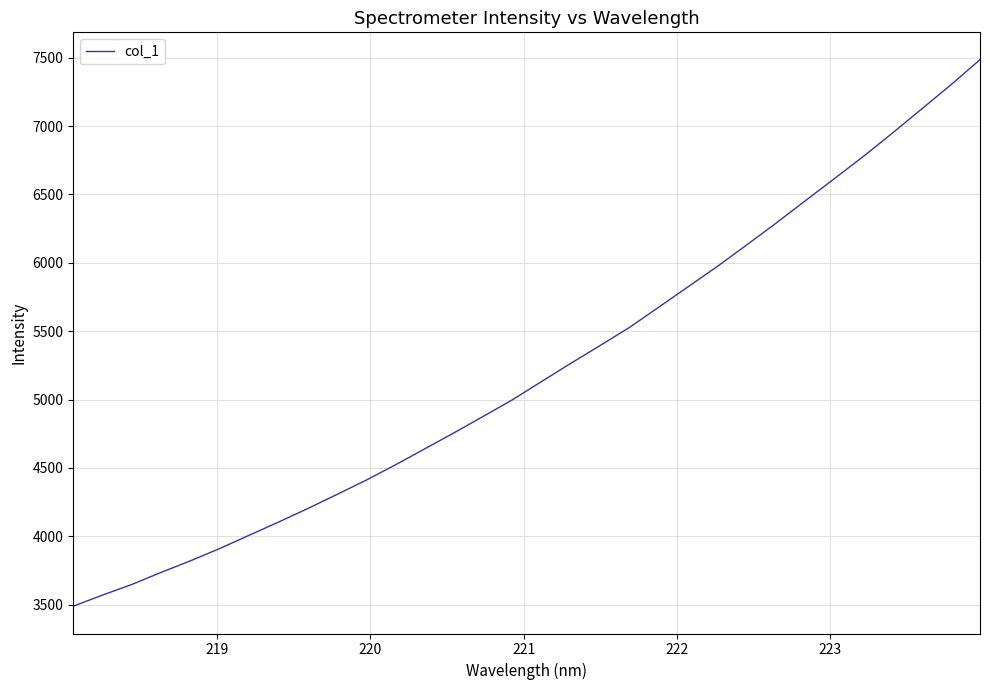

What is the difference between the maximum and minimum values?

3998.2